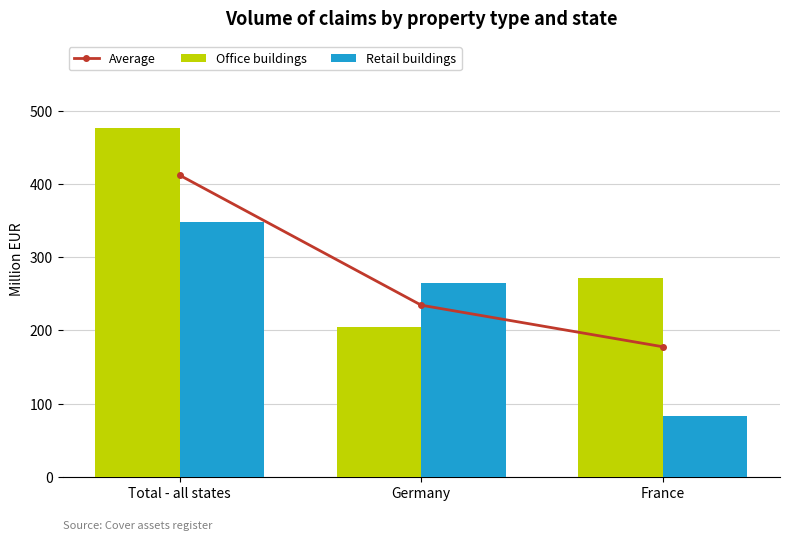

Reading right to left, list all the values displayed in this chart.

Average: France=177.7	Germany=234.5	Total - all states=412.1
Office buildings: France=272.0	Germany=204.2	Total - all states=476.3
Retail buildings: France=83.3	Germany=264.7	Total - all states=348.0